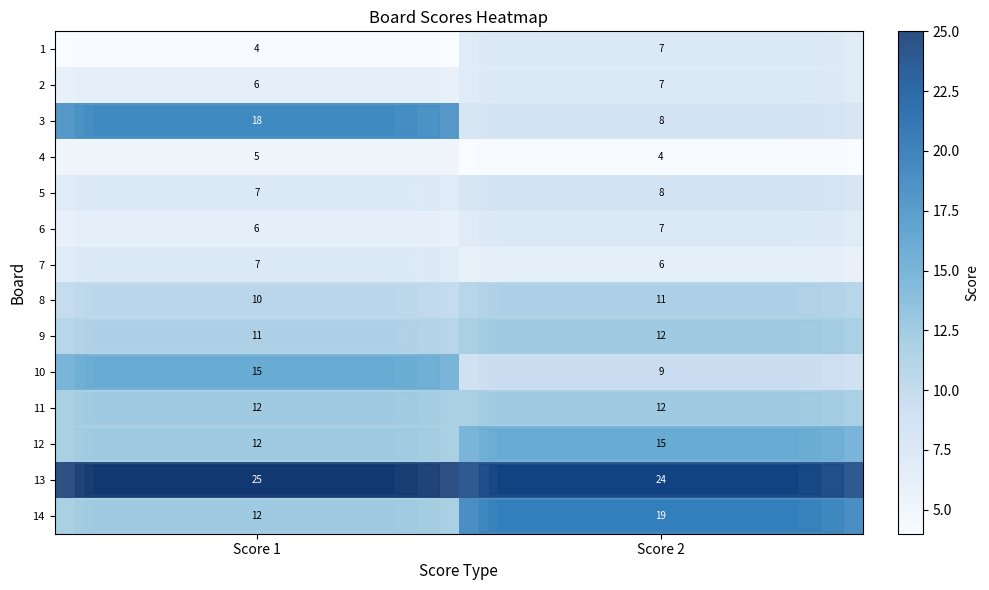

What is the difference between the maximum and minimum values in the 3 series?

10